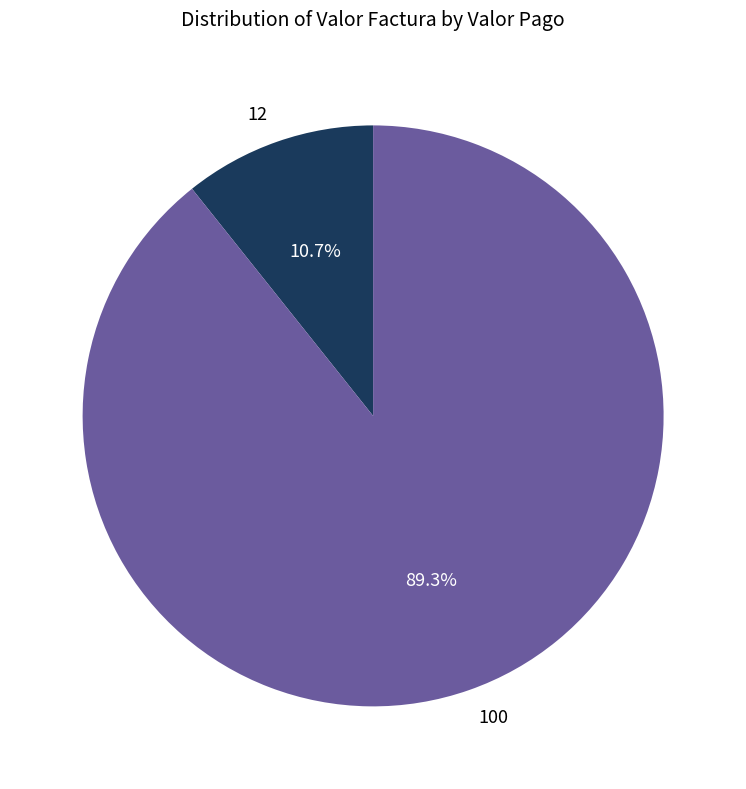

Approximately how many times larger is the value at 100 compared to 12?

8.3